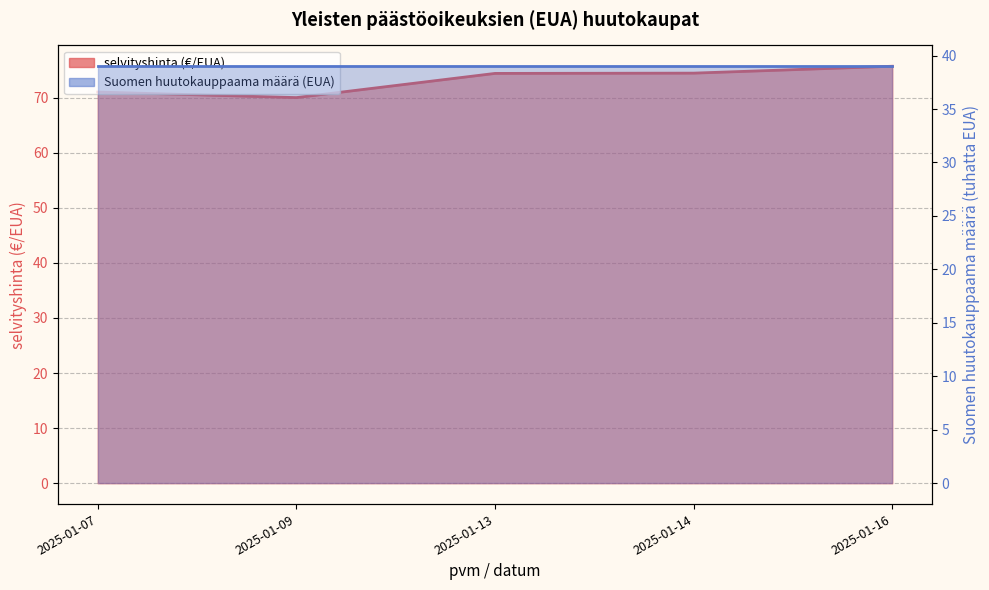

Is it true that the value at 2025-01-09 is 70.0?

True